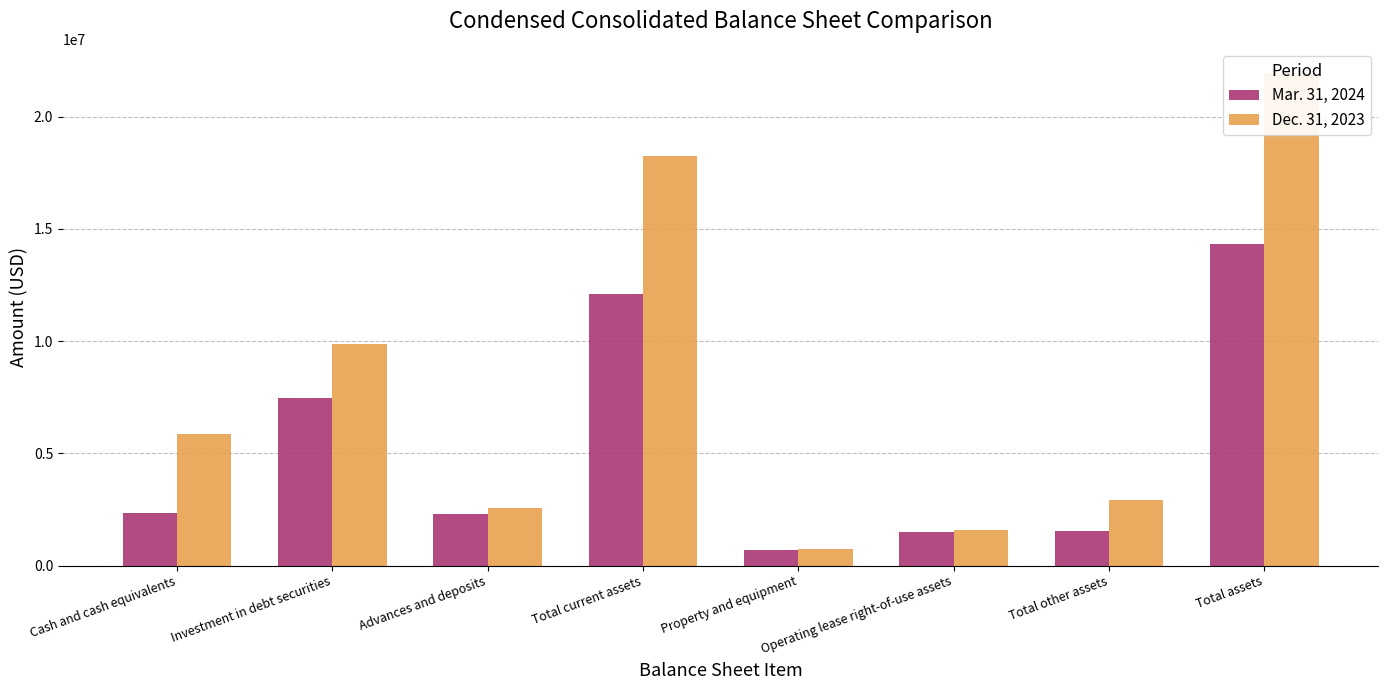

What is the label of the 5th bar from the left?

Property and equipment